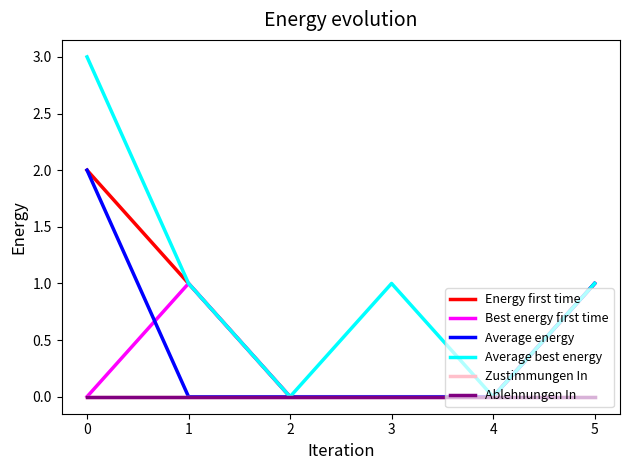

The value of Best energy first time at 2 is 0. True or false?

True